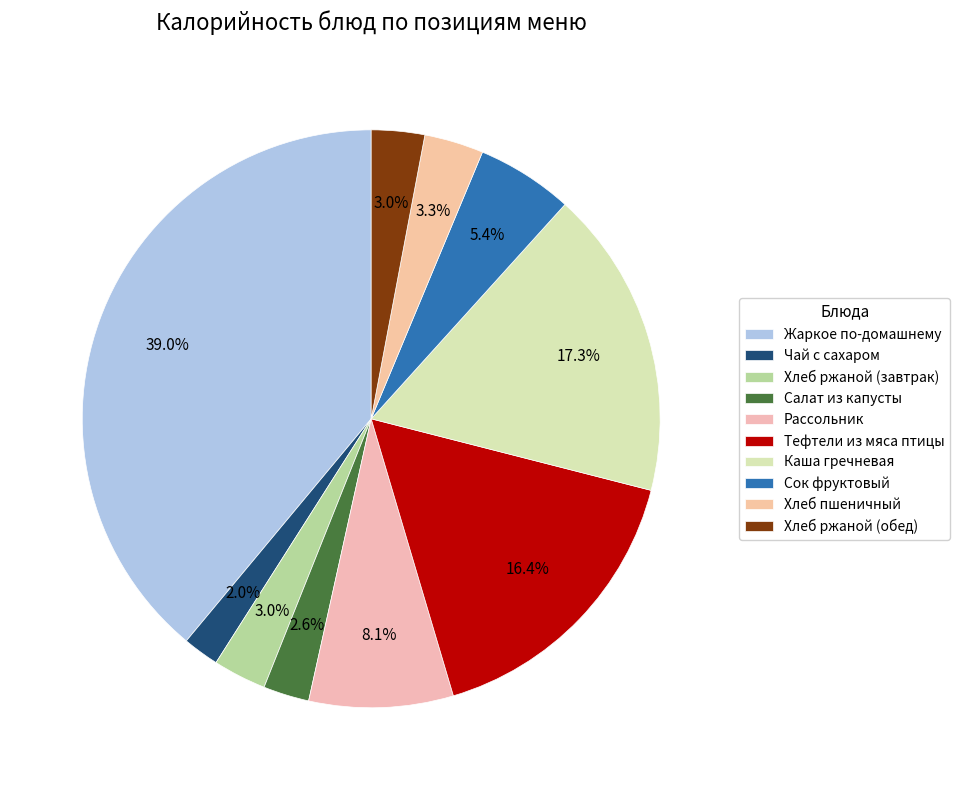

To the nearest percent, what is the average slice percentage?

10%